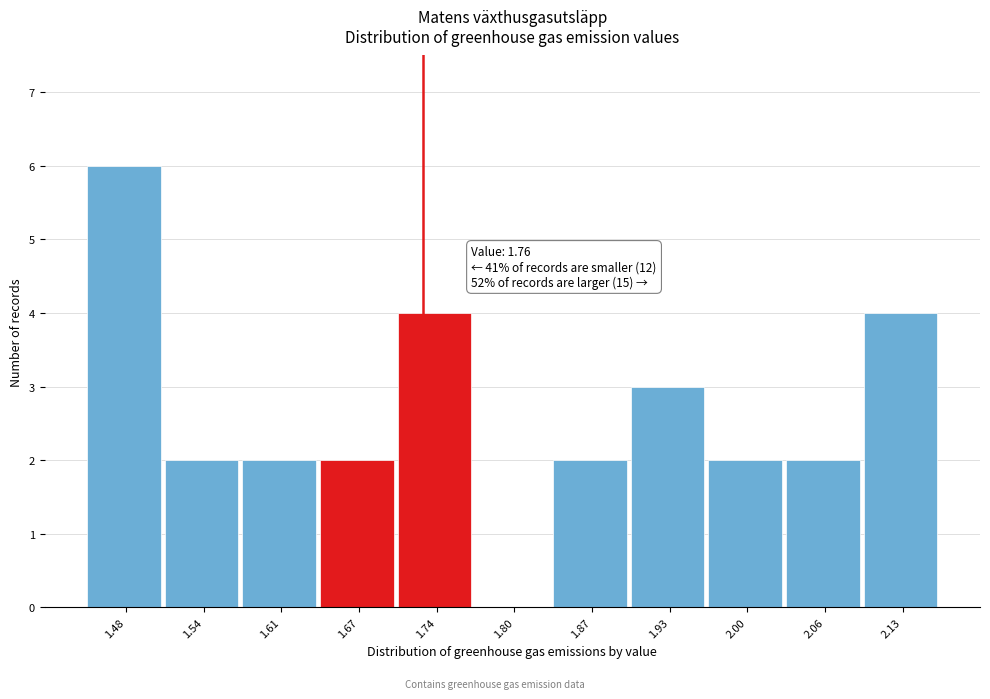

Reading left to right, list all the values displayed in this chart.

1.48=6	1.54=2	1.61=2	1.67=2	1.74=4	1.80=0	1.87=2	1.93=3	2.00=2	2.06=2	2.13=4